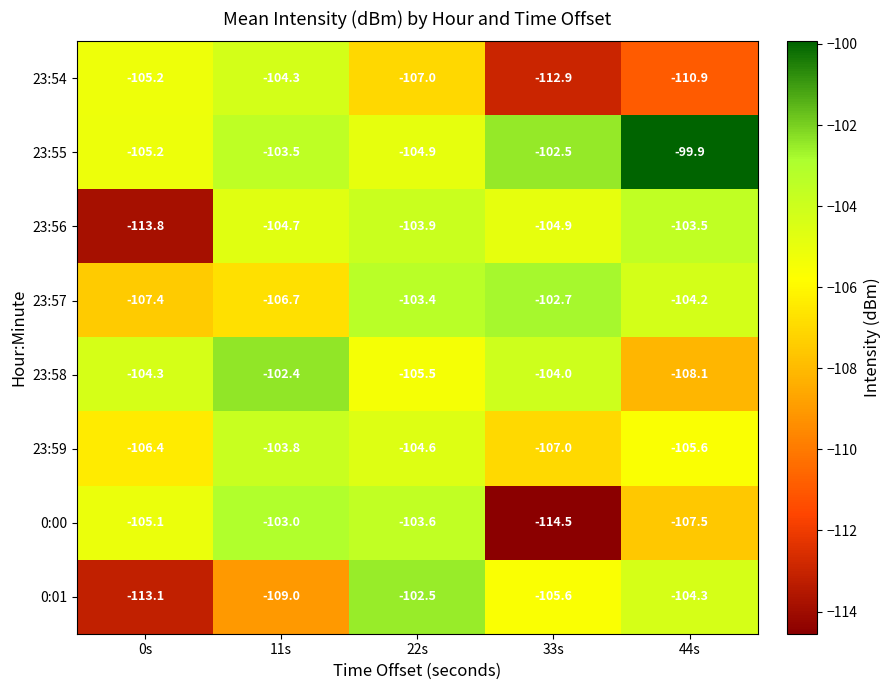

Count the number of data series in this chart.

8